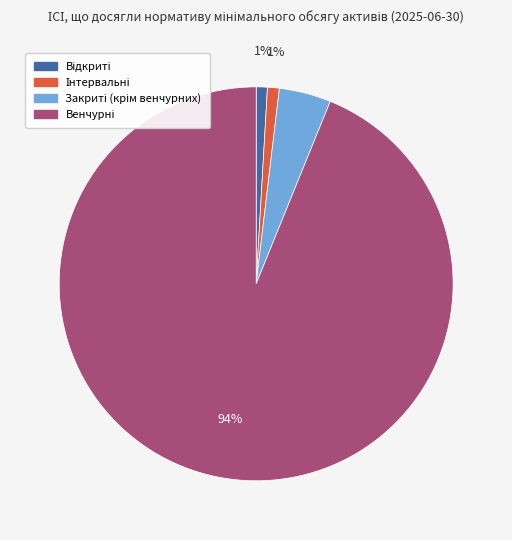

Does any single category account for the majority?

Yes